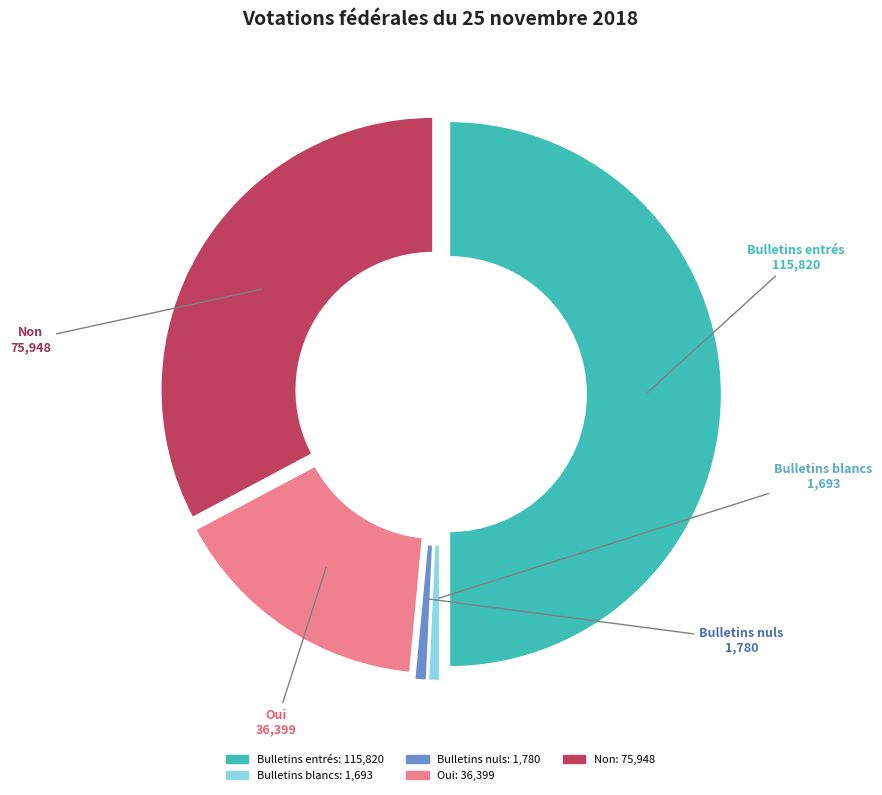

True or false: Suisse de l'étranger accounts for 10% of the total.

False